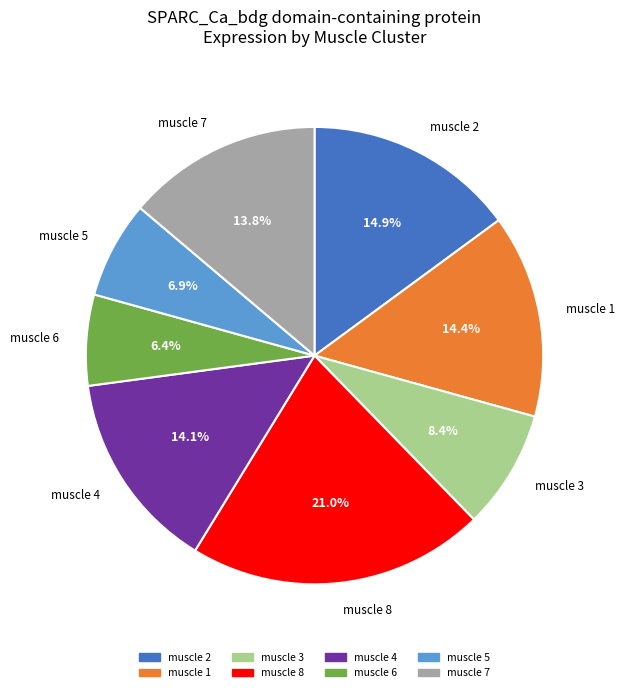

How much of the chart is everything except muscle 2?

85.1%